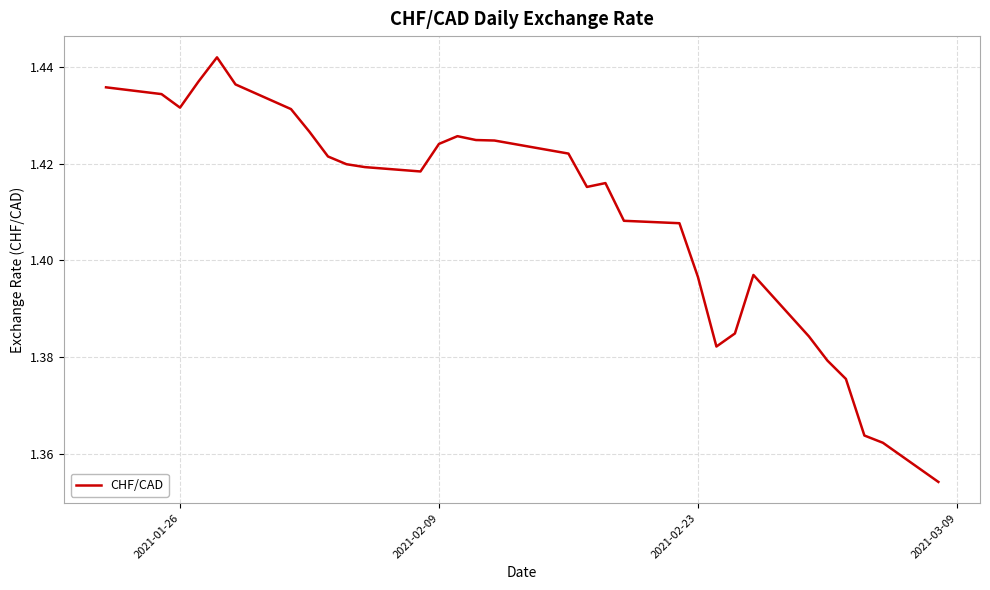

The value at 2021-02-09 is 0.3. True or false?

False